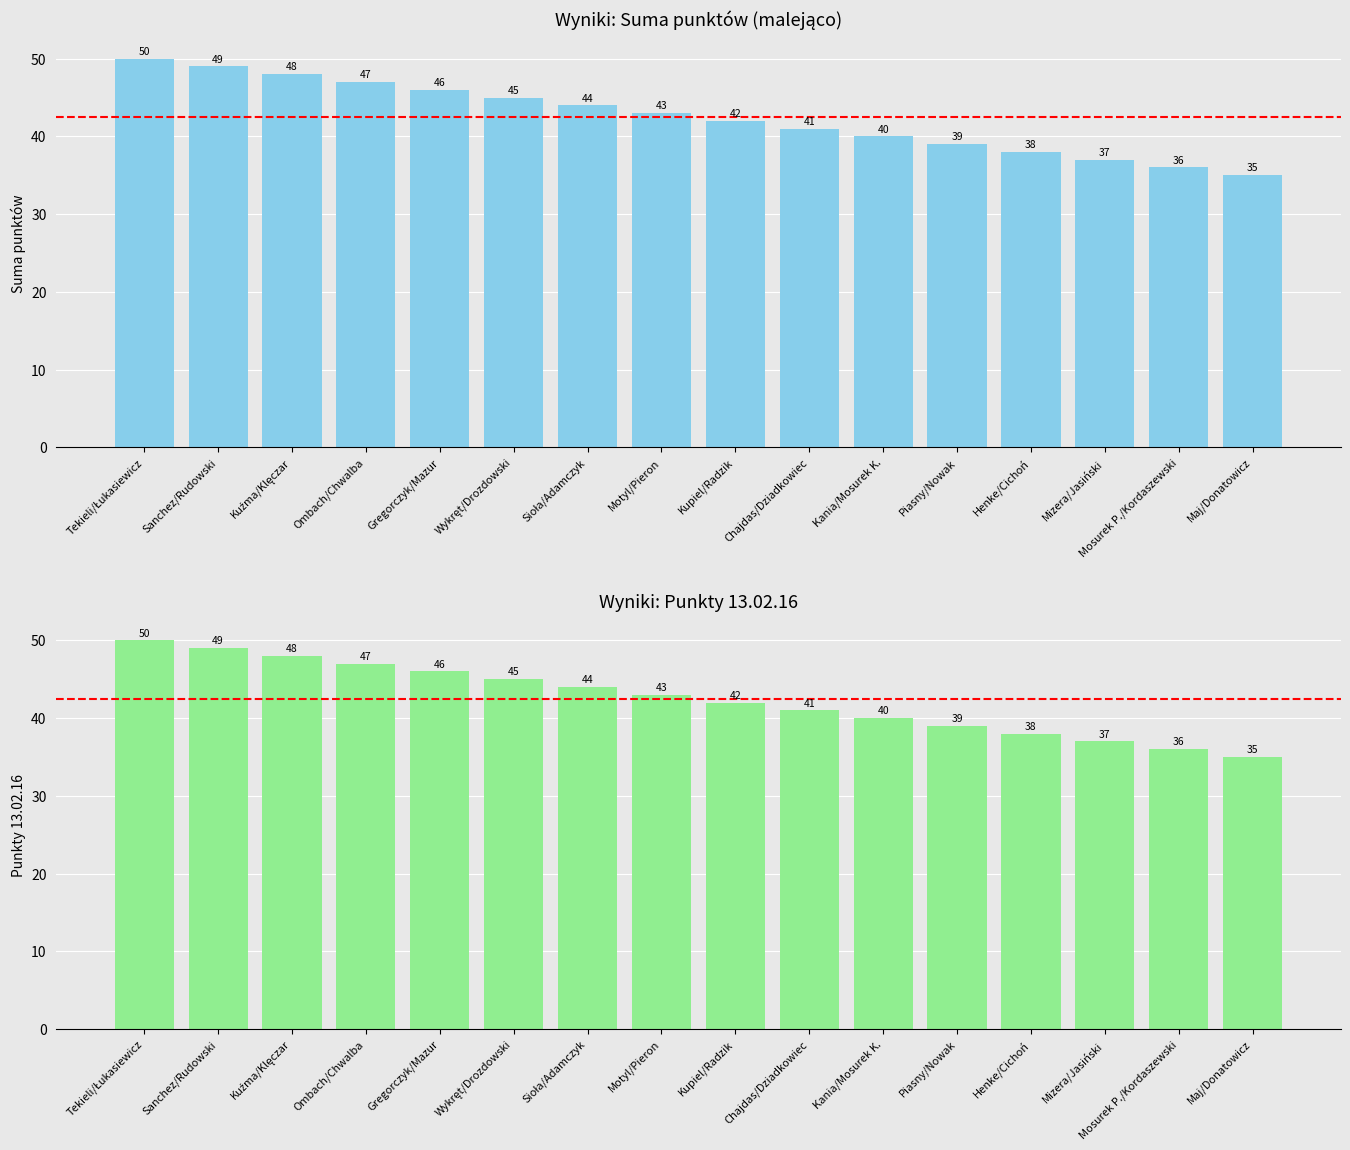

What position from the right is Sanchez/Rudowski?

15